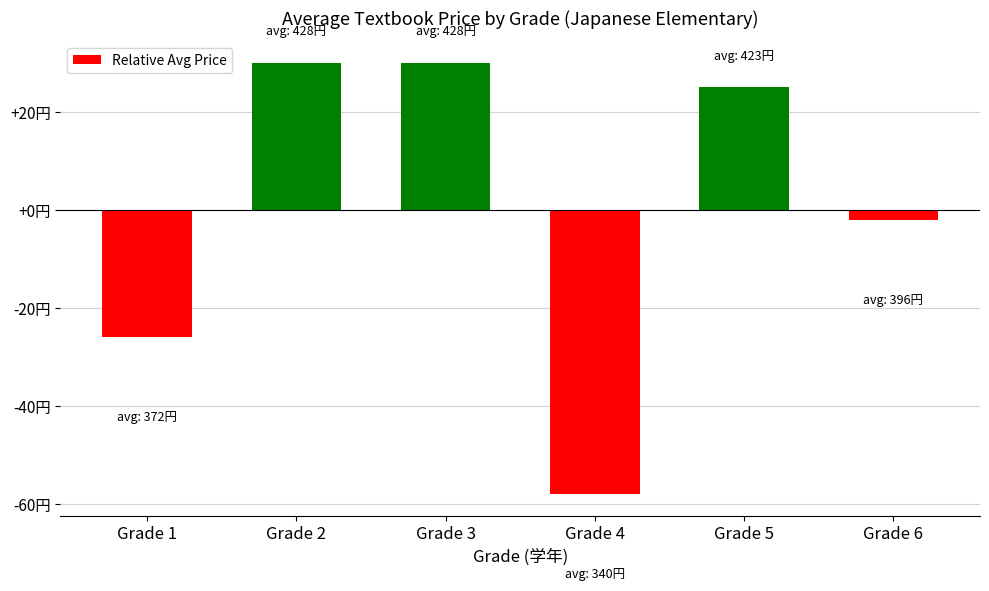

Does the chart contain any negative values?

Yes